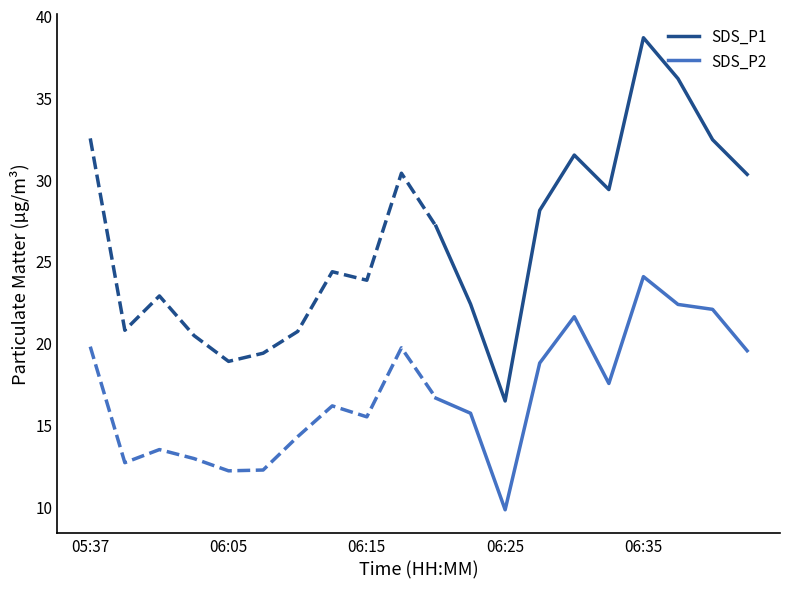

What value does the SDS_P2 series have at 06:25?

9.8